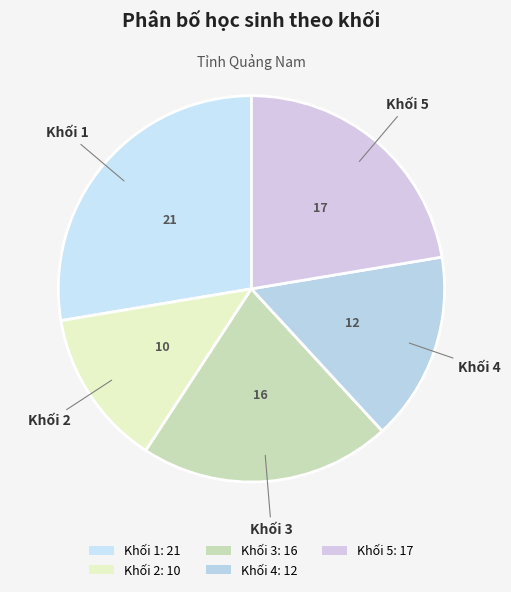

Rank the categories by value from lowest to highest.

Khối 2, Khối 4, Khối 3, Khối 5, Khối 1